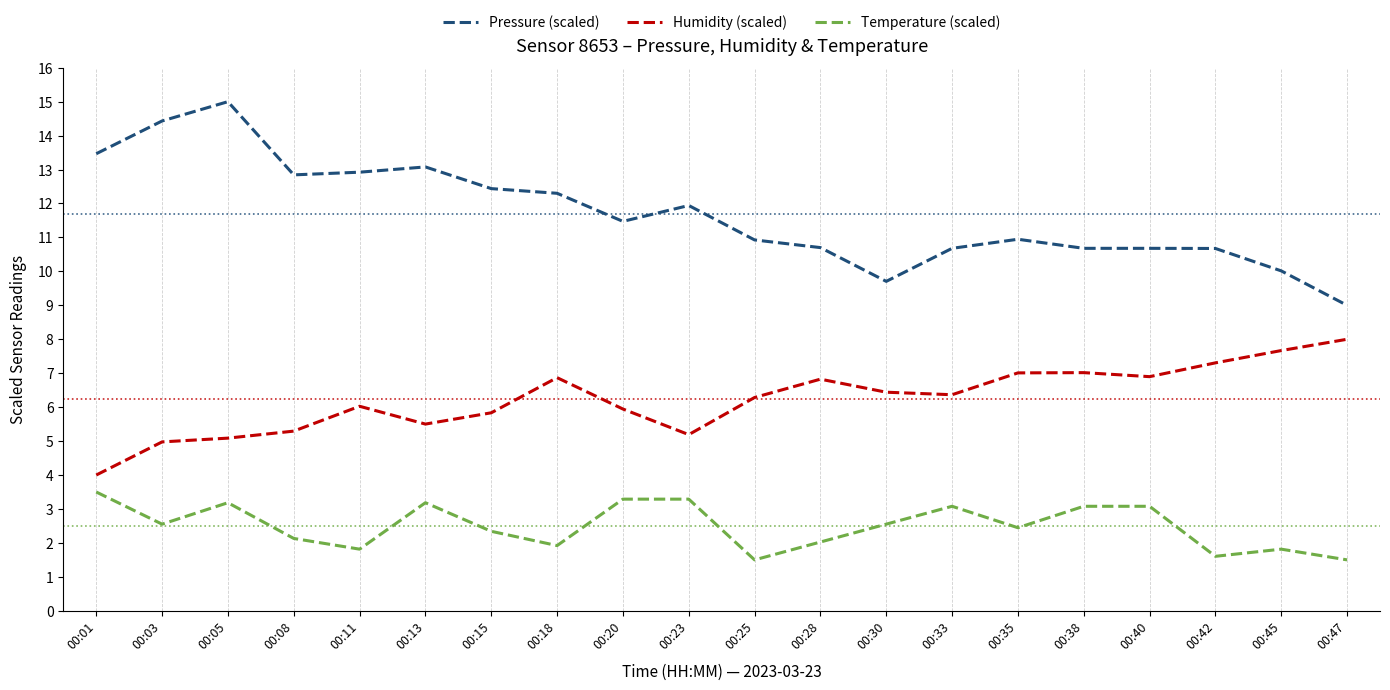

True or false: Humidity (scaled) and Pressure (scaled) cross at least once.

False